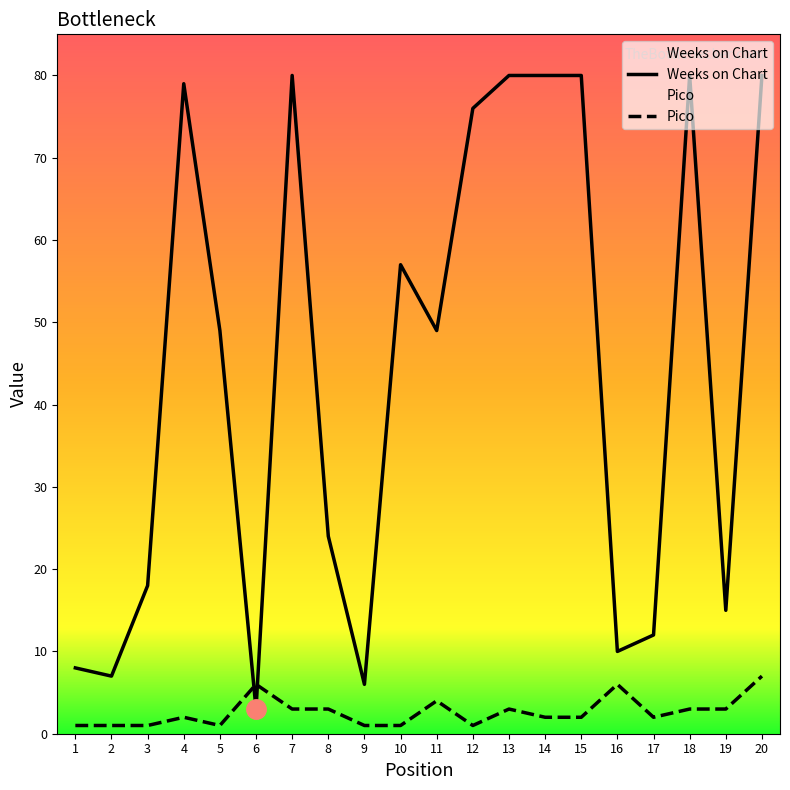

Reading right to left, extract all data points from this chart.

Weeks on Chart: 80	15	80	12	10	80	80	80	76	49	57	6	24	80	3	49	79	18	7	8
Pico: 7	3	3	2	6	2	2	3	1	4	1	1	3	3	6	1	2	1	1	1